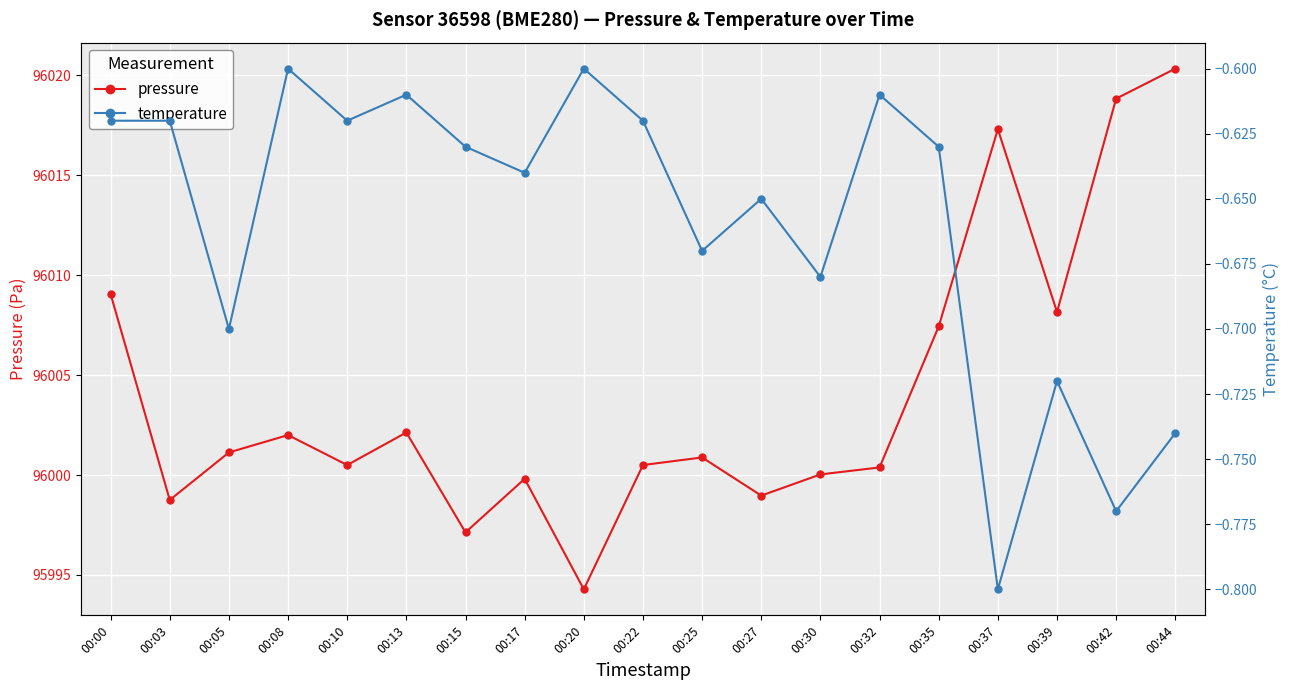

What is the difference between the second highest and minimum values in the temperature series?

0.2